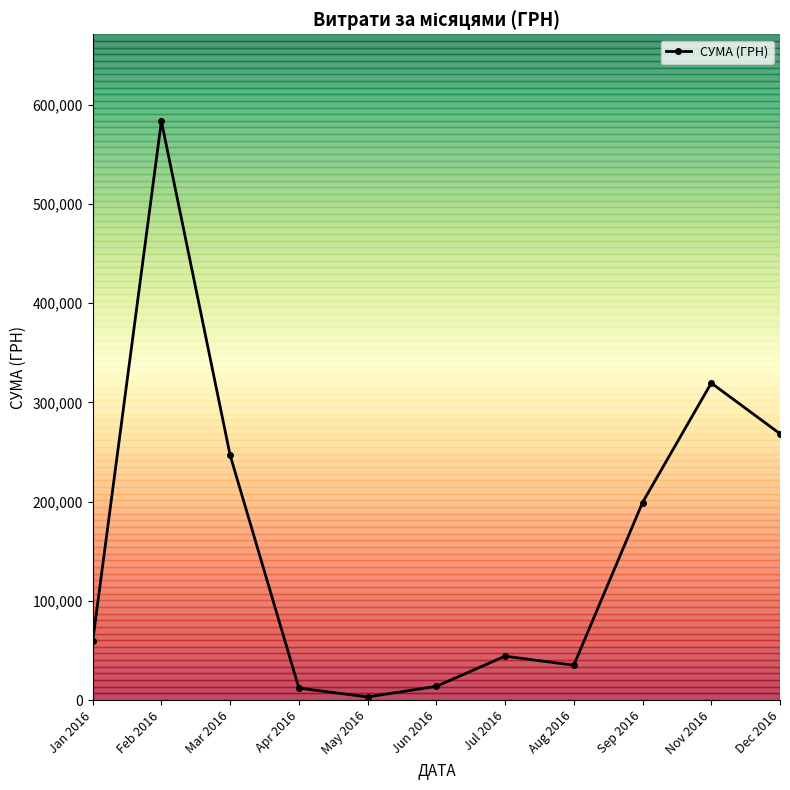

Between Sep 2016 and Apr 2016, which is larger?

Sep 2016